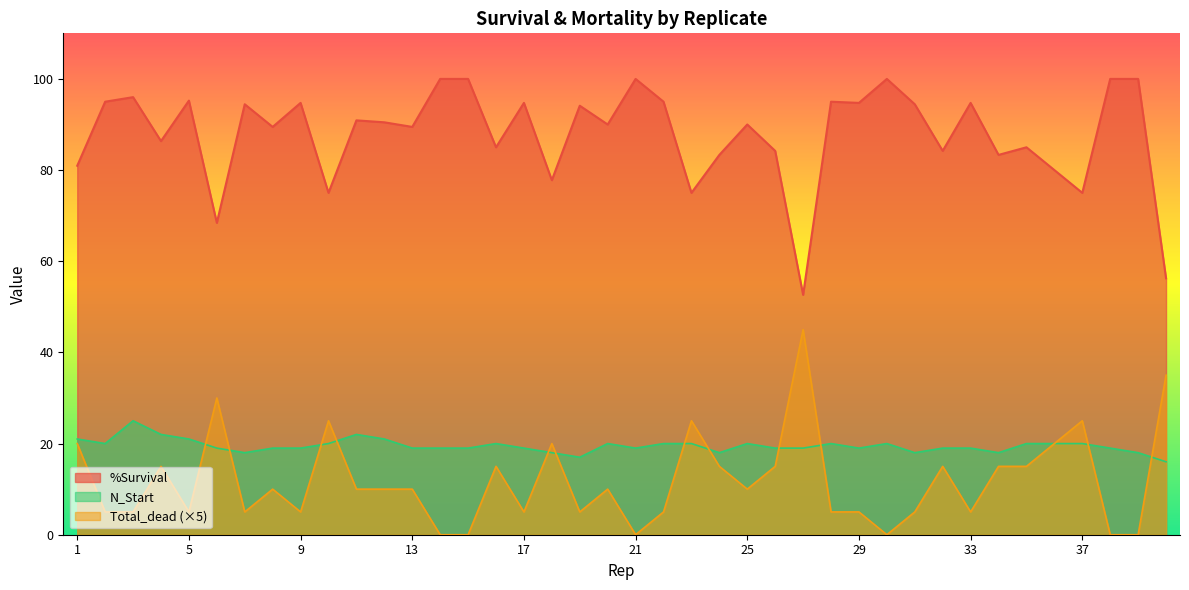

Reading left to right, what are all the values shown in this chart?

%Survival: 81.0	95.0	96.0	86.4	95.2	68.4	94.4	89.5	94.7	75.0	90.9	90.5	89.5	100.0	100.0	85.0	94.7	77.8	94.1	90.0	100.0	95.0	75.0	83.3	90.0	84.2	52.6	95.0	94.7	100.0	94.4	84.2	94.7	83.3	85.0	80.0	75.0	100.0	100.0	56.2
Total_dead: 20.0	5.0	5.0	15.0	5.0	30.0	5.0	10.0	5.0	25.0	10.0	10.0	10.0	0.0	0.0	15.0	5.0	20.0	5.0	10.0	0.0	5.0	25.0	15.0	10.0	15.0	45.0	5.0	5.0	0.0	5.0	15.0	5.0	15.0	15.0	20.0	25.0	0.0	0.0	35.0
N_Start: 21.0	20.0	25.0	22.0	21.0	19.0	18.0	19.0	19.0	20.0	22.0	21.0	19.0	19.0	19.0	20.0	19.0	18.0	17.0	20.0	19.0	20.0	20.0	18.0	20.0	19.0	19.0	20.0	19.0	20.0	18.0	19.0	19.0	18.0	20.0	20.0	20.0	19.0	18.0	16.0